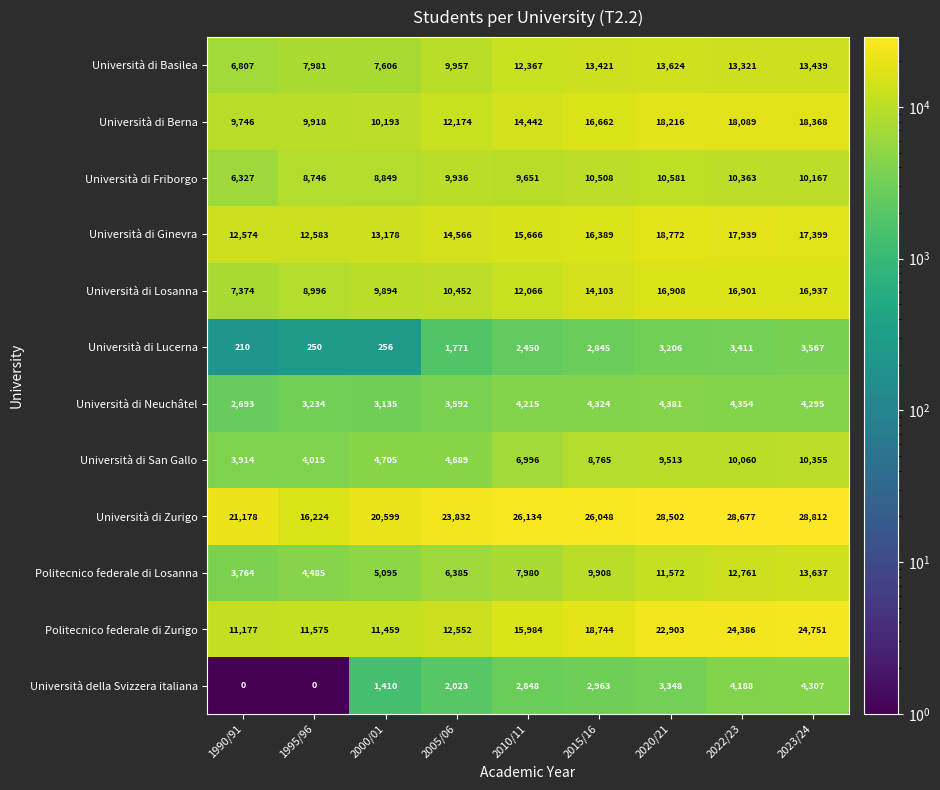

Which category has the lowest value in the Università di Ginevra series?

1990/91